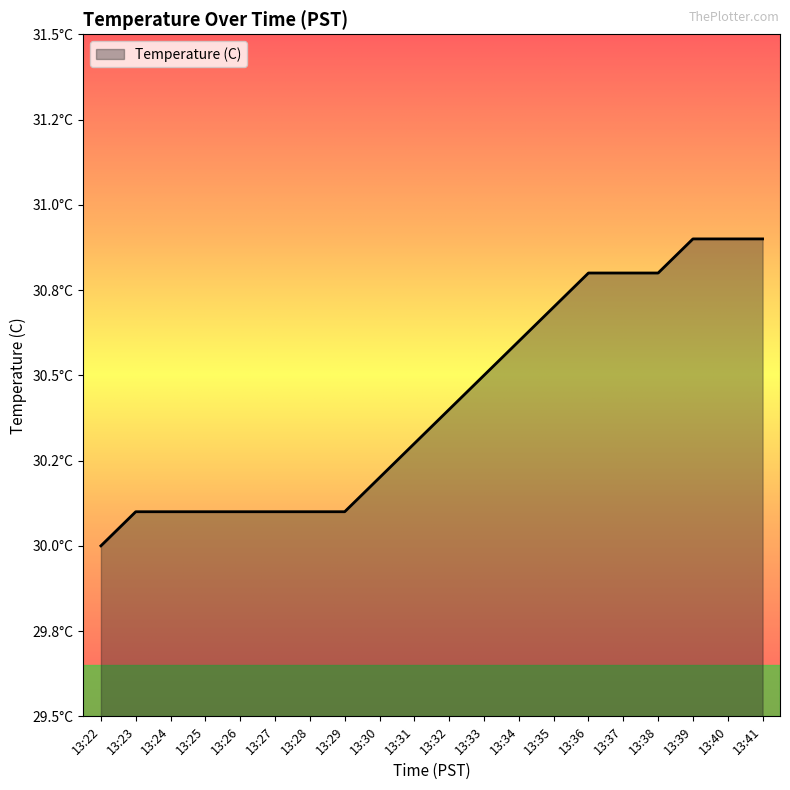

What is the minimum value shown in the chart?

30.0